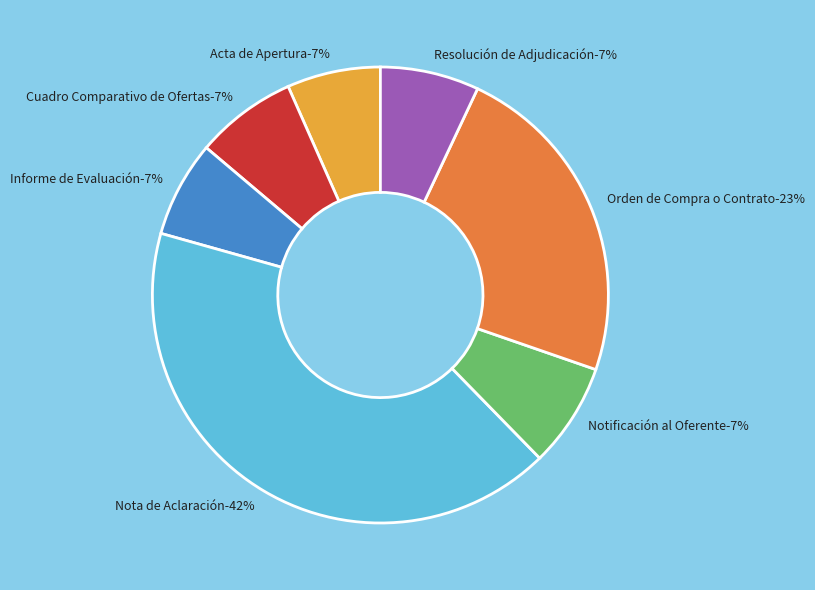

What is the largest slice in the pie chart?

Nota de Aclaración